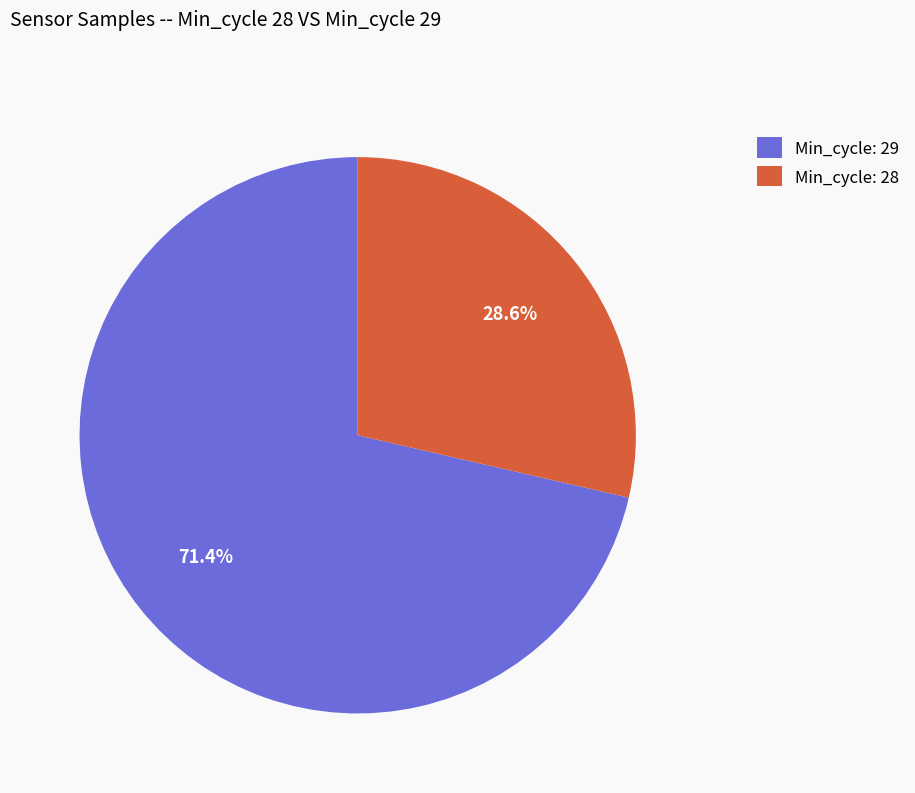

What percentage is NOT represented by Min_cycle: 28?

71.4%